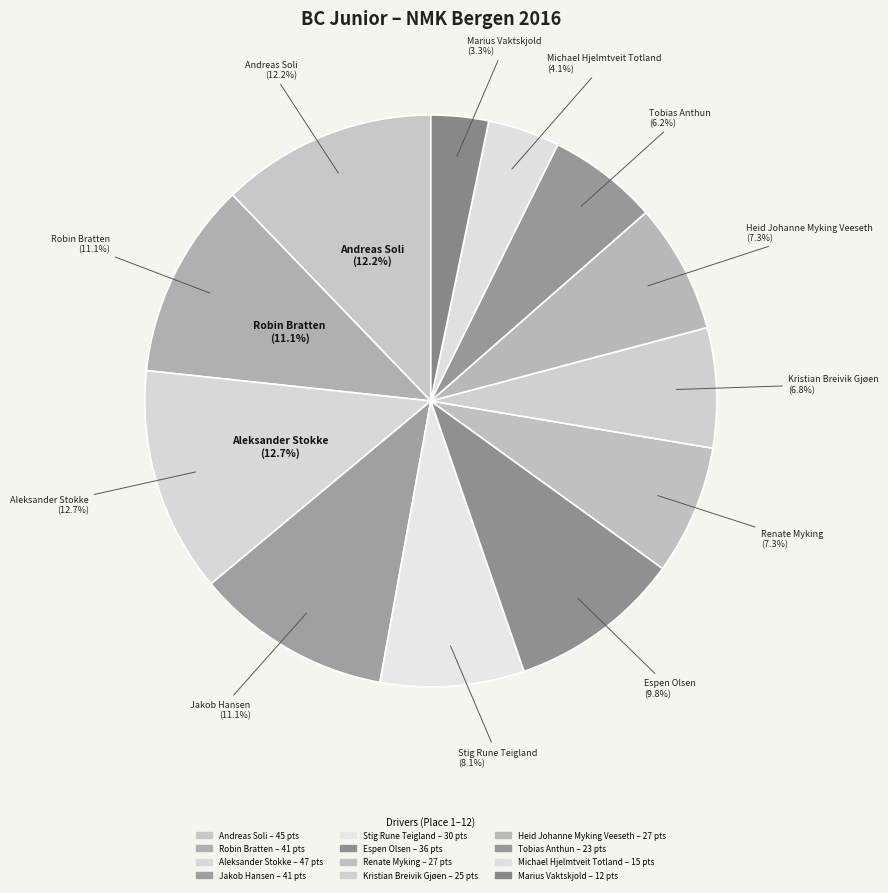

Rank the categories by value from highest to lowest.

Aleksander Stokke, Andreas Soli, Robin Bratten, Jakob Hansen, Espen Olsen, Stig Rune Teigland, Renate Myking, Heid Johanne Myking Veeseth, Kristian Breivik Gjøen, Tobias Anthun, Michael Hjelmtveit Totland, Marius Vaktskjold